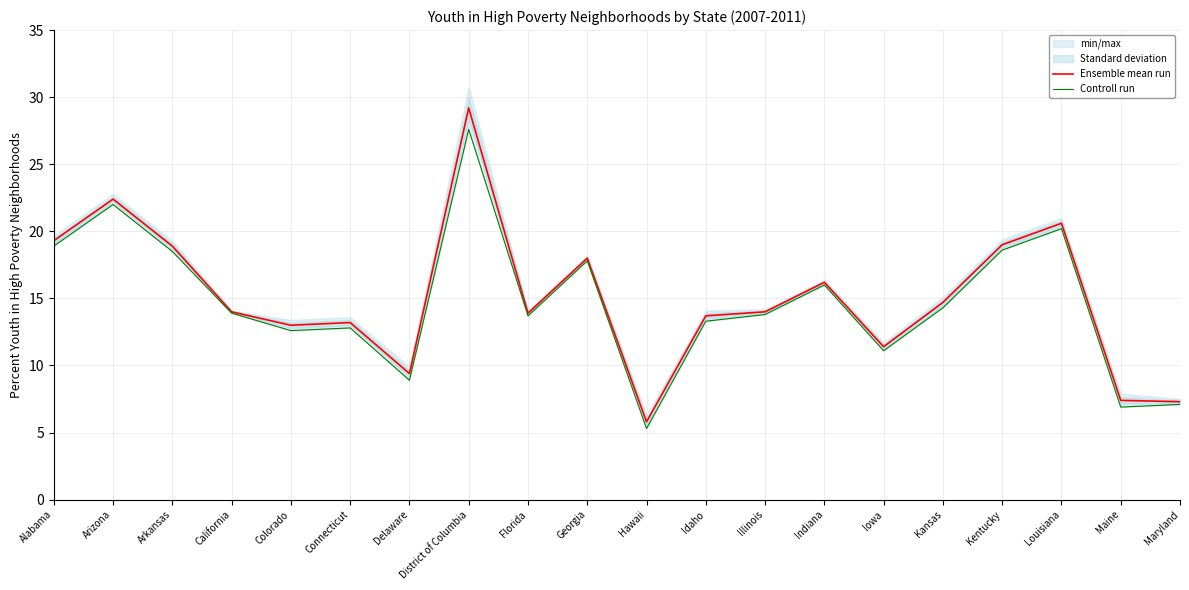

What is the value of the Controll run point at the 6th from the left?

12.8